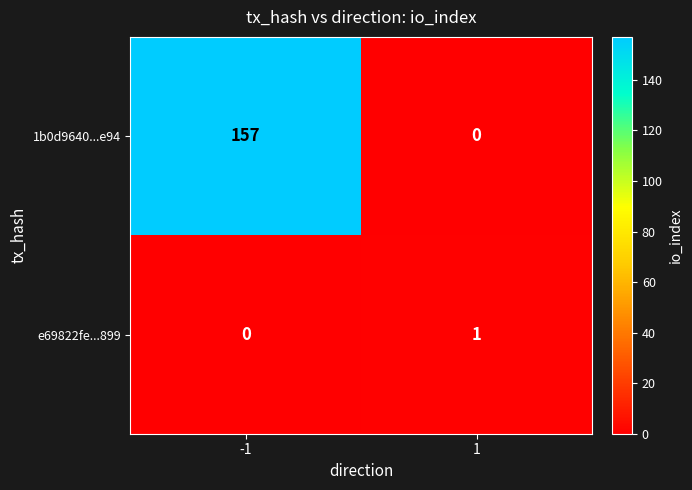

At which category is the sum across all series the highest?

-1